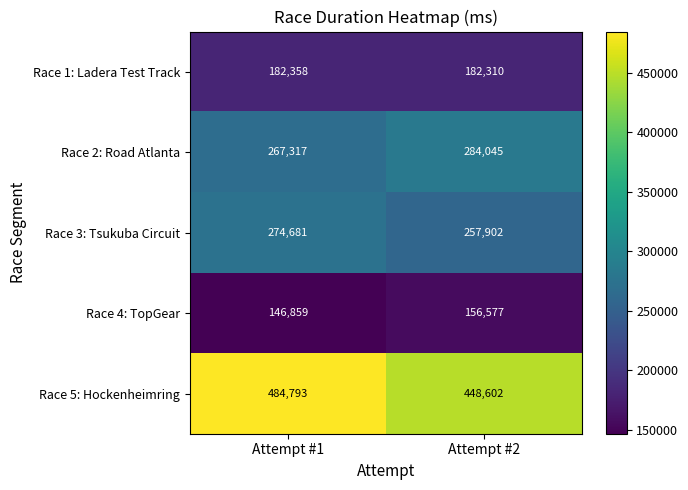

What is the sum of all Race 2: Road Atlanta values?

551362